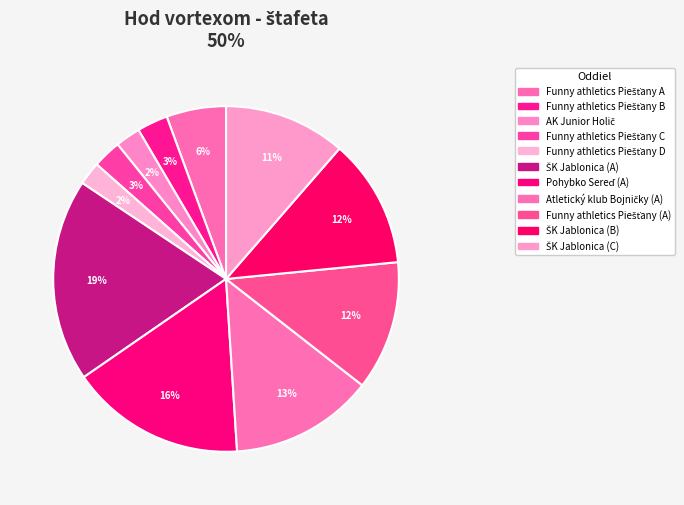

What is the largest slice in the pie chart?

ŠK Jablonica (A)